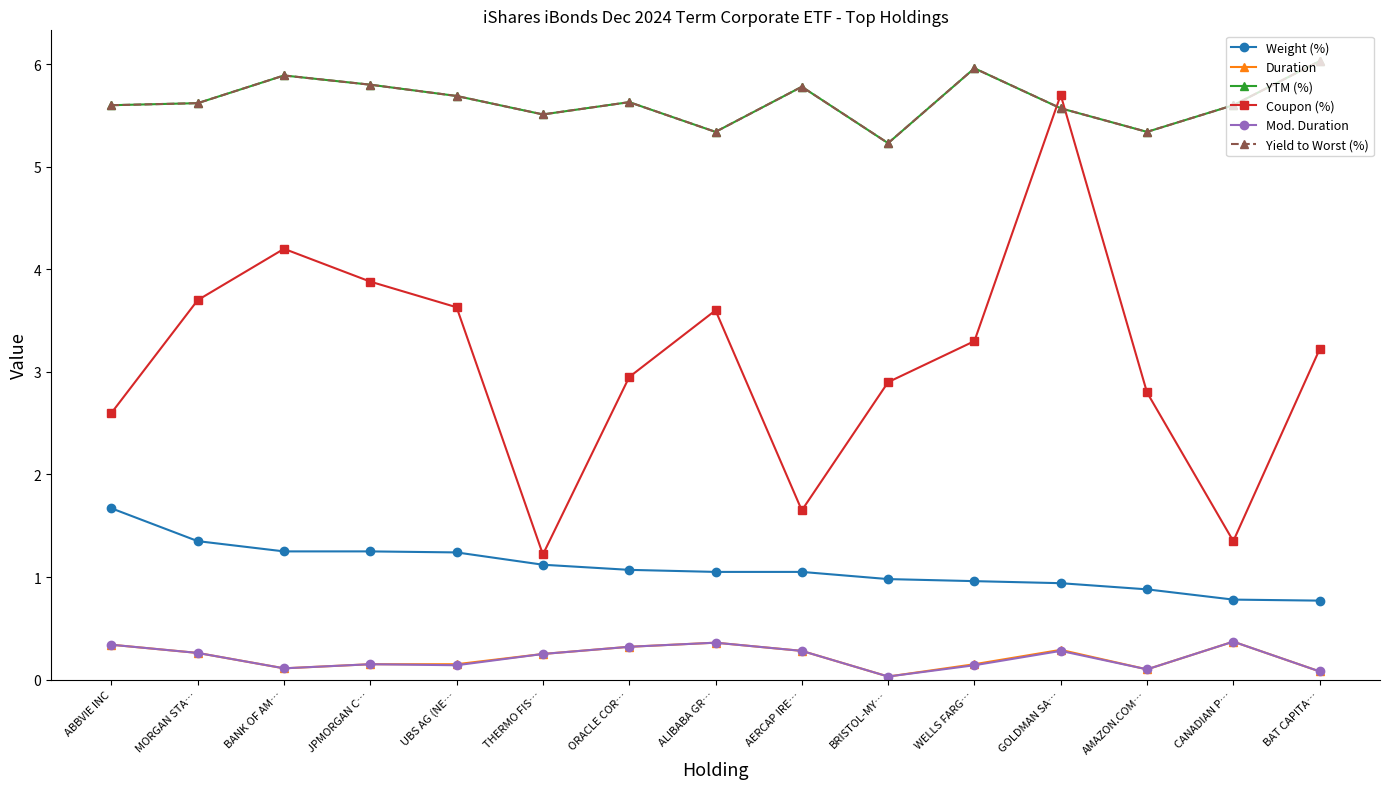

What is the sum of all Coupon (%) values?

46.7